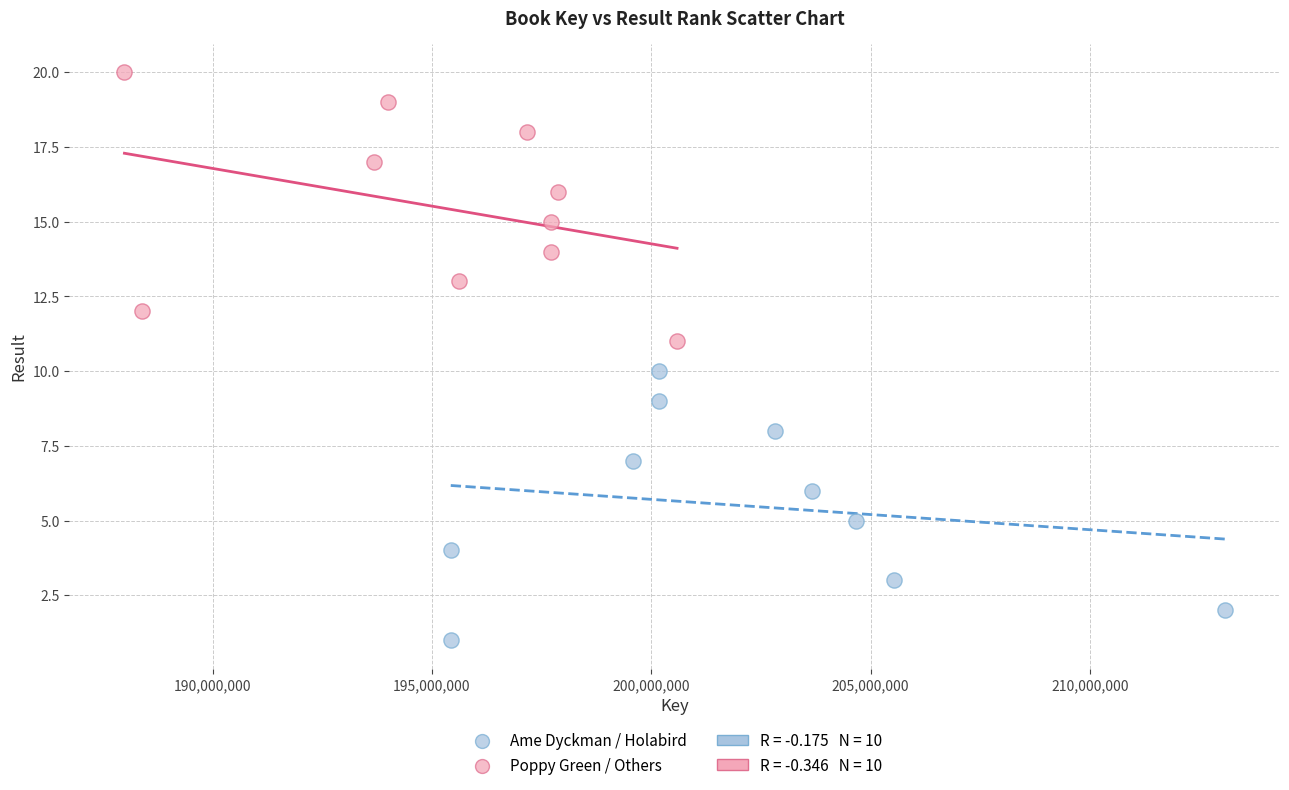

Which series reaches the minimum Y coordinate?

Ame Dyckman / Holabird